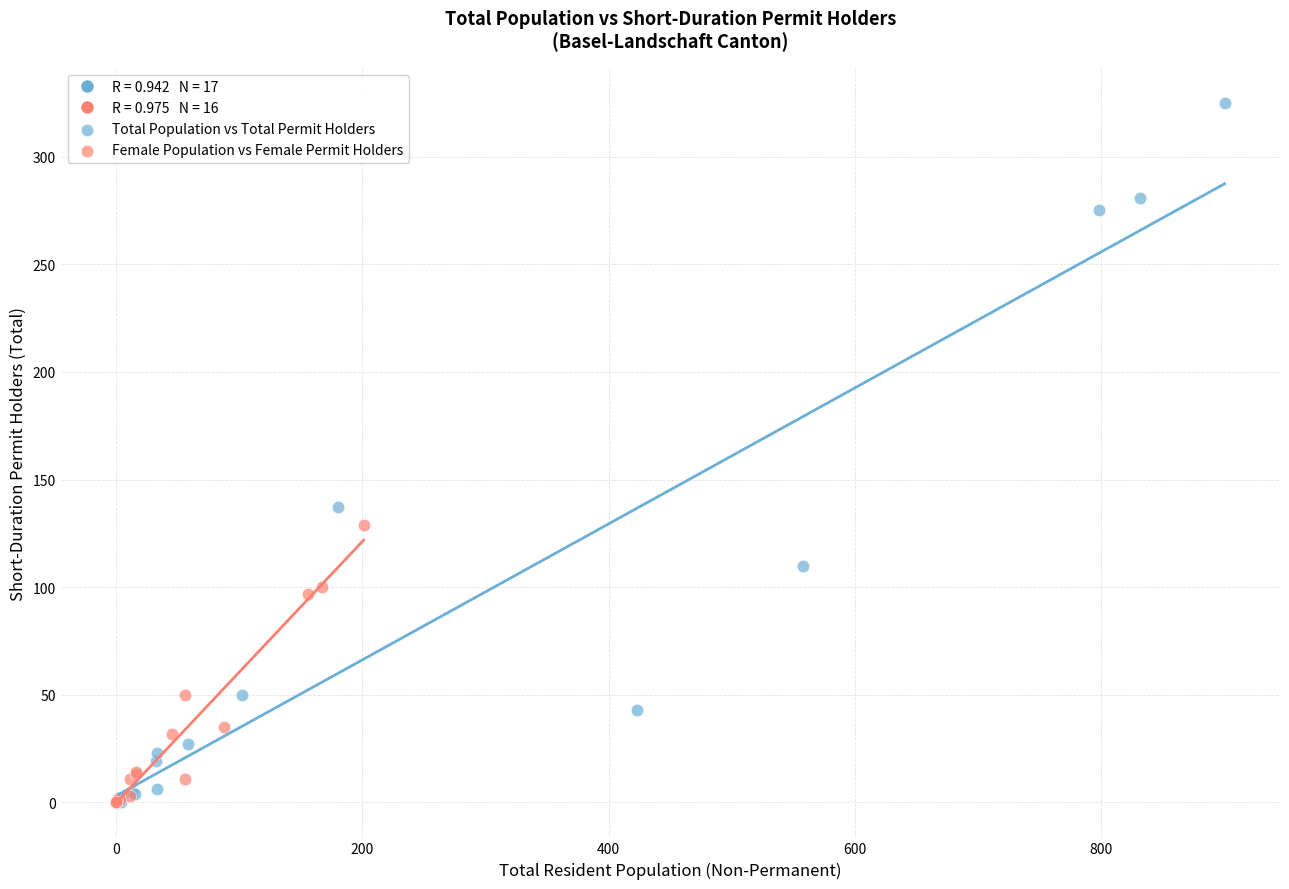

Which series reaches the maximum Y coordinate?

Total Population vs Total Permit Holders